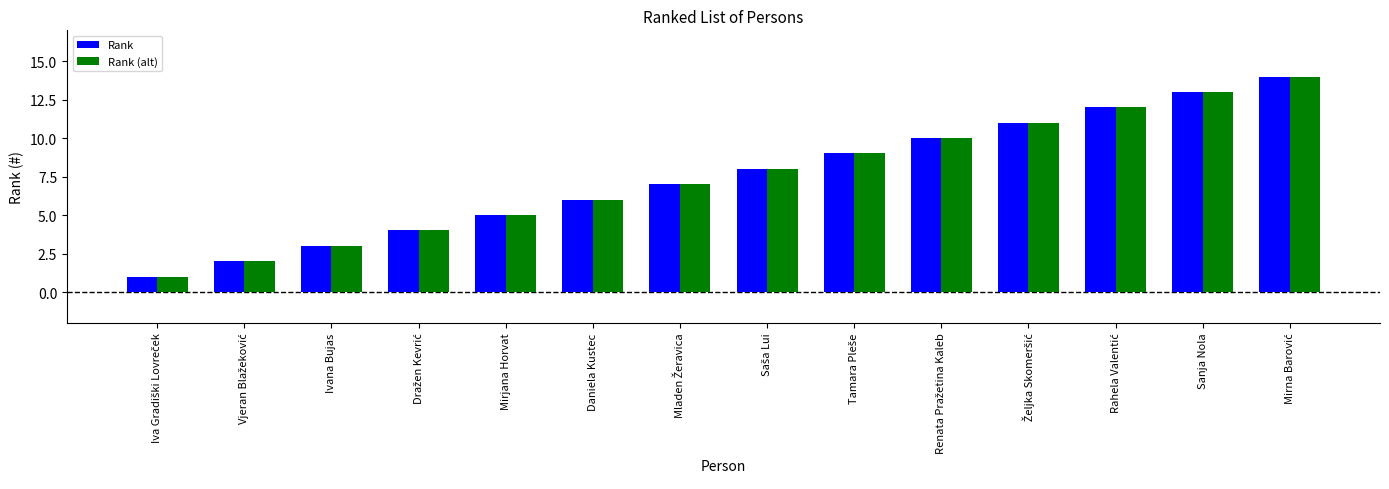

What is the difference between the second highest and second lowest values in the Rank series?

11